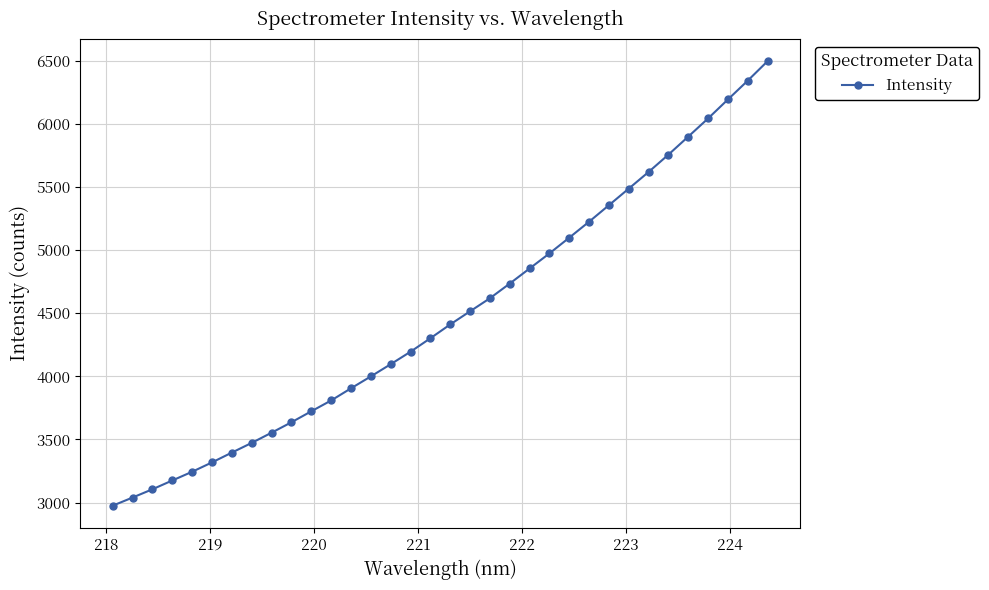

How many values exceed 4411?

17